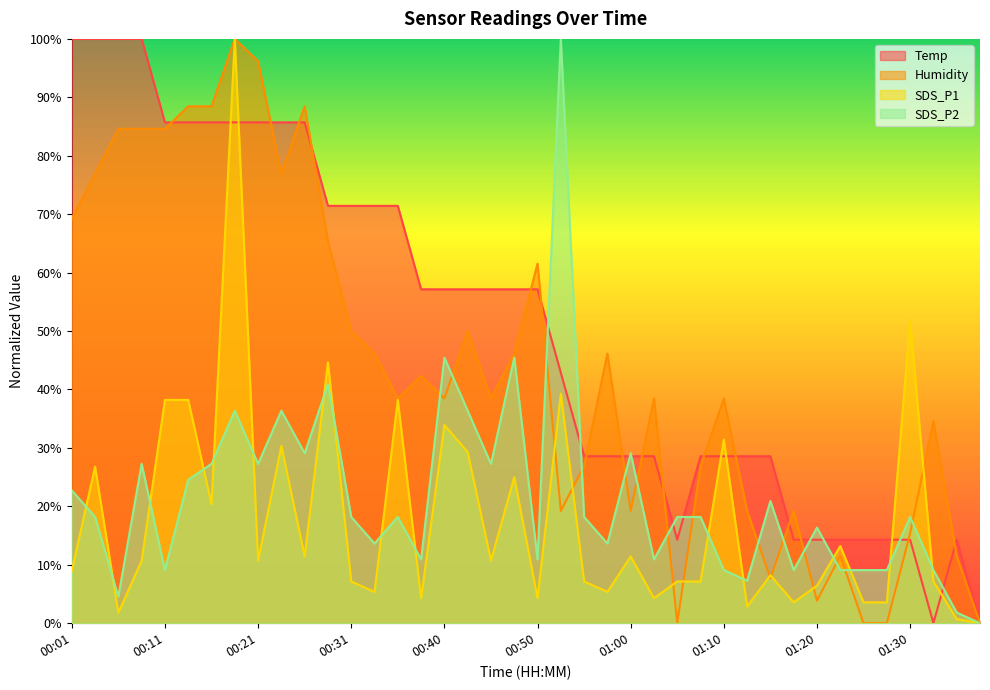

What is the value of the Temp point at the 36th from the left?

14.3